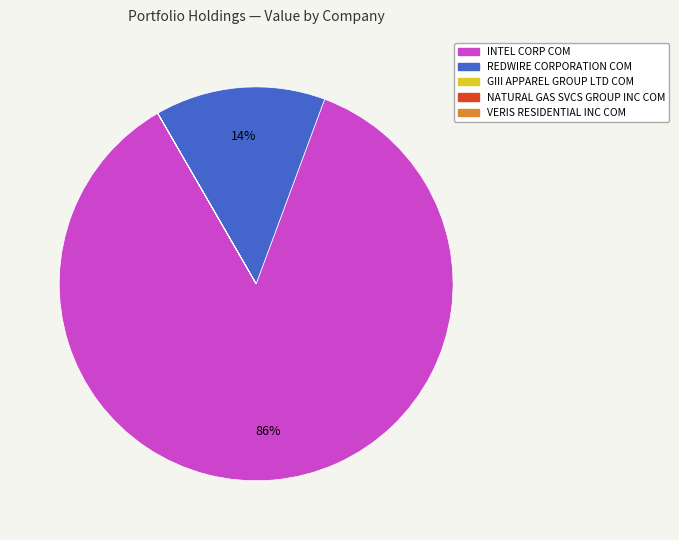

True or false: INTEL CORP COM accounts for 86% of the total.

True